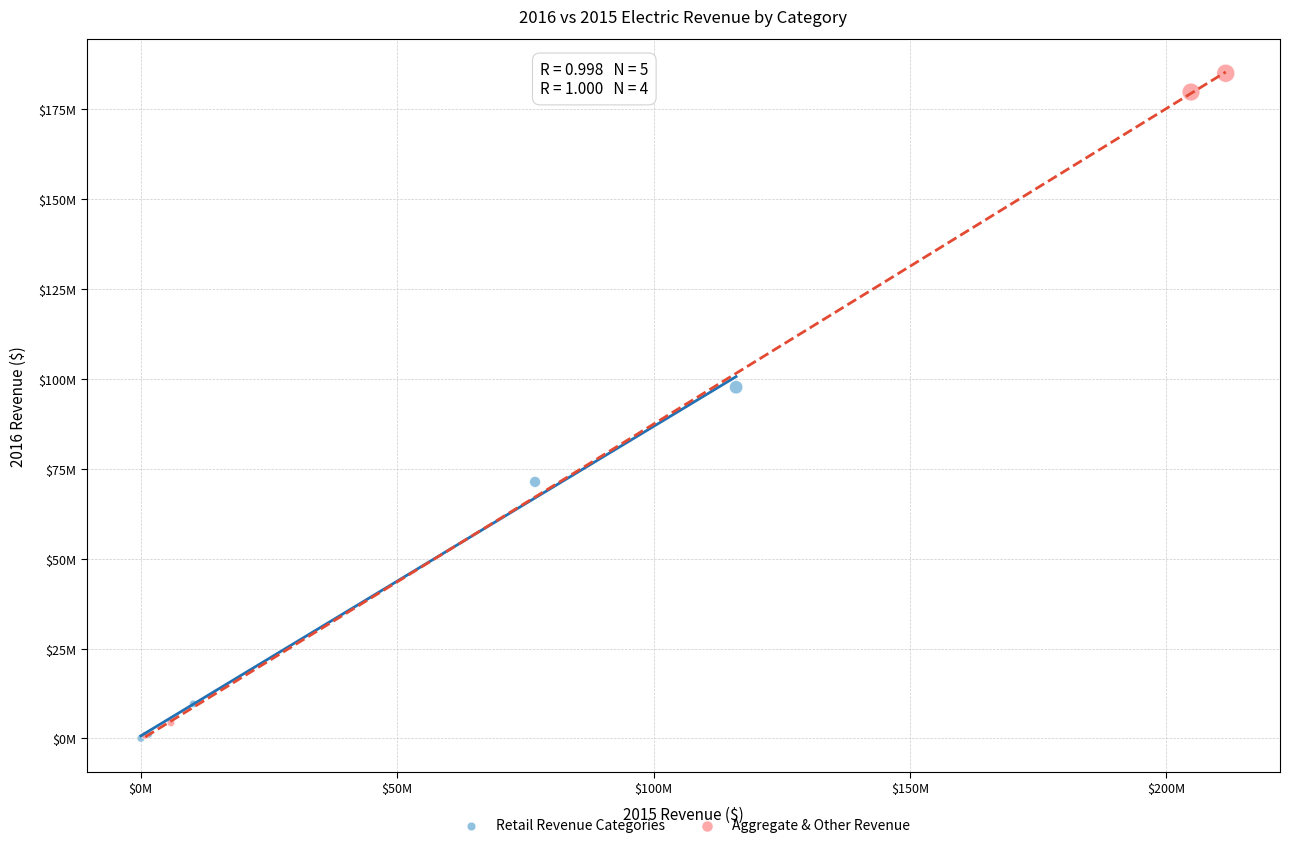

What are all the series names shown in the legend?

Retail Revenue Categories, Aggregate & Other Revenue